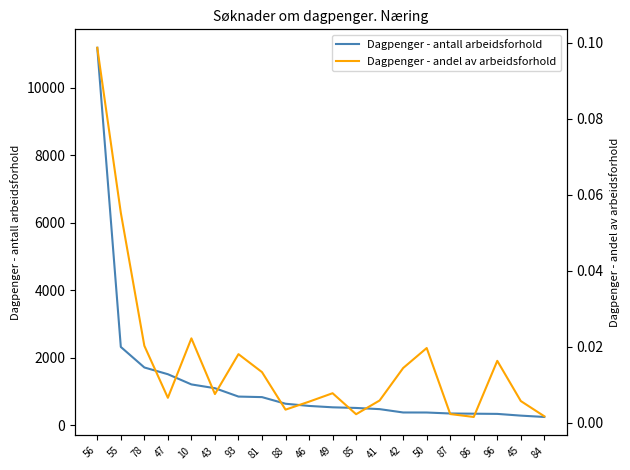

Is this an area chart (filled region under the line)?

No